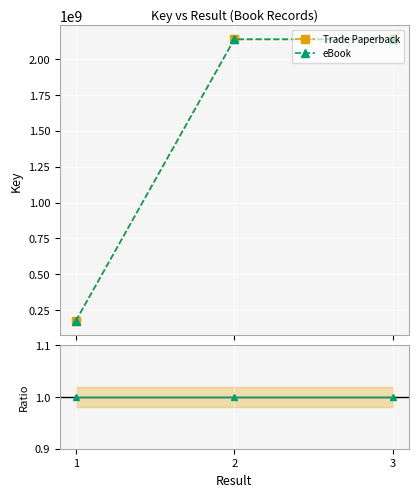

Does the chart display data point markers on the line(s)?

Yes